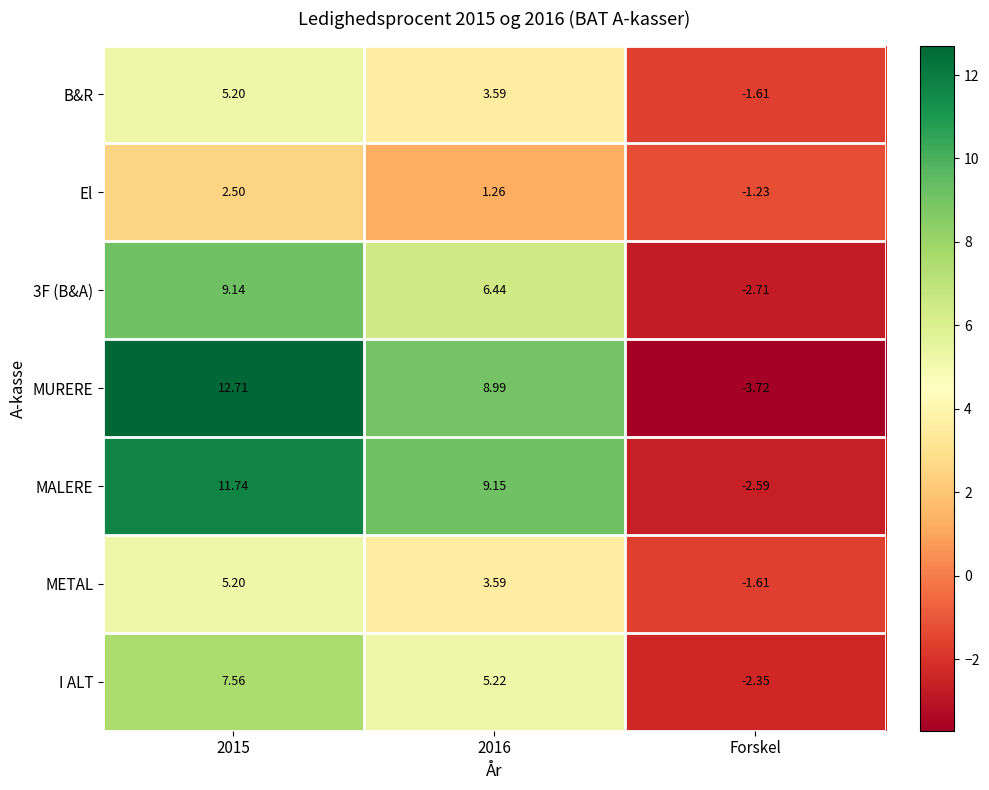

Which series has the largest total across all categories?

MALERE